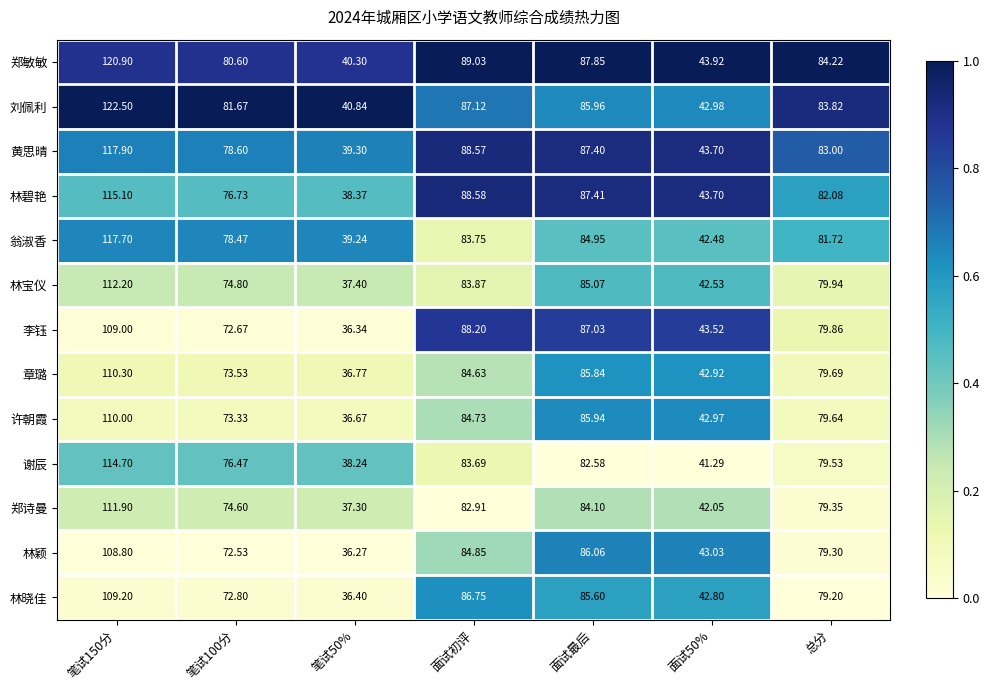

Which series has the widest spread of values?

刘佩利